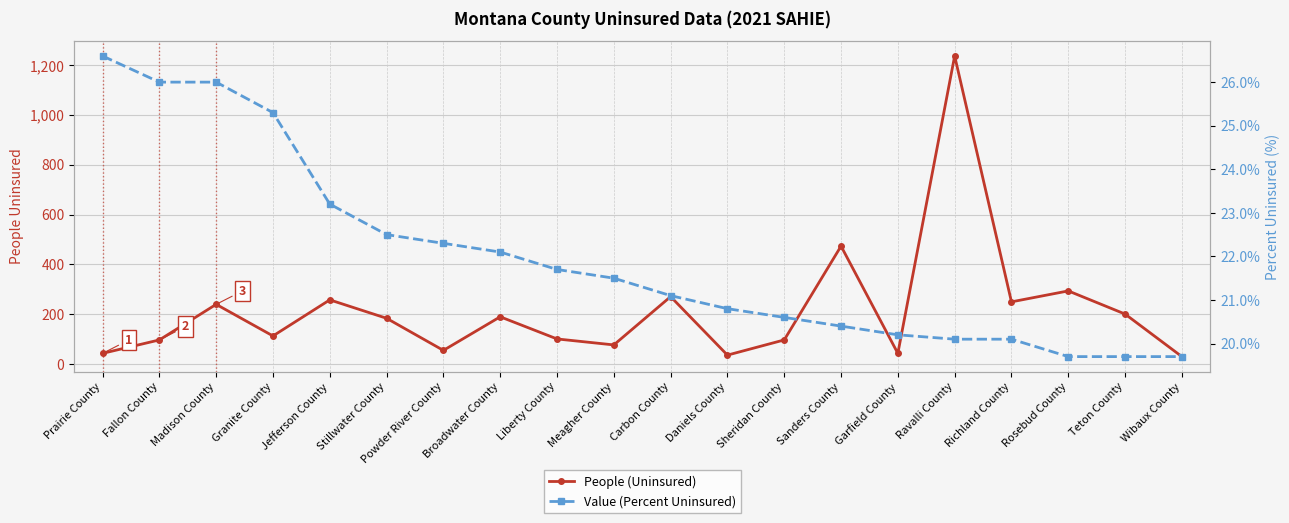

At which category is the sum across all series the highest?

Ravalli County